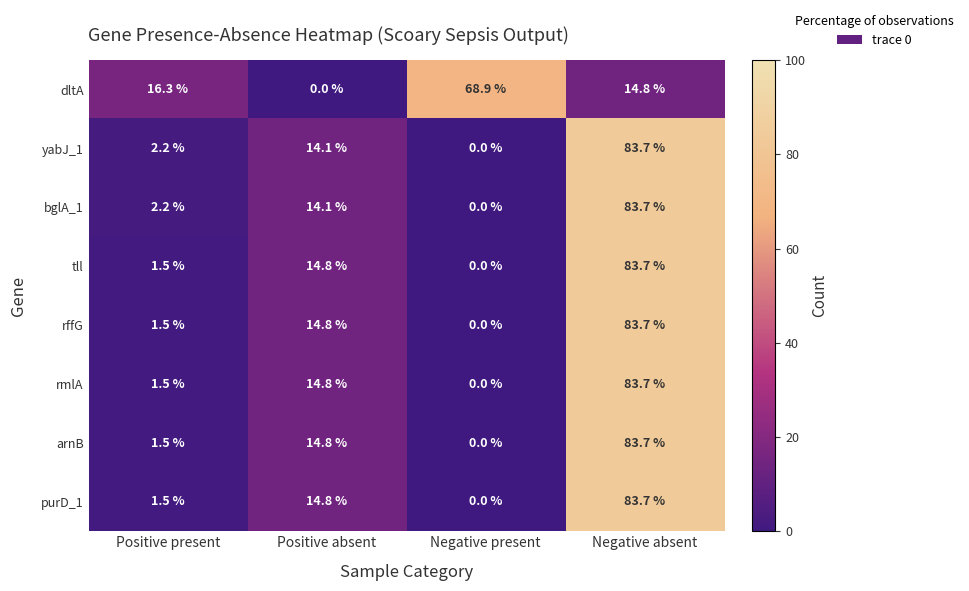

What is the average value of the rffG series?

25.0